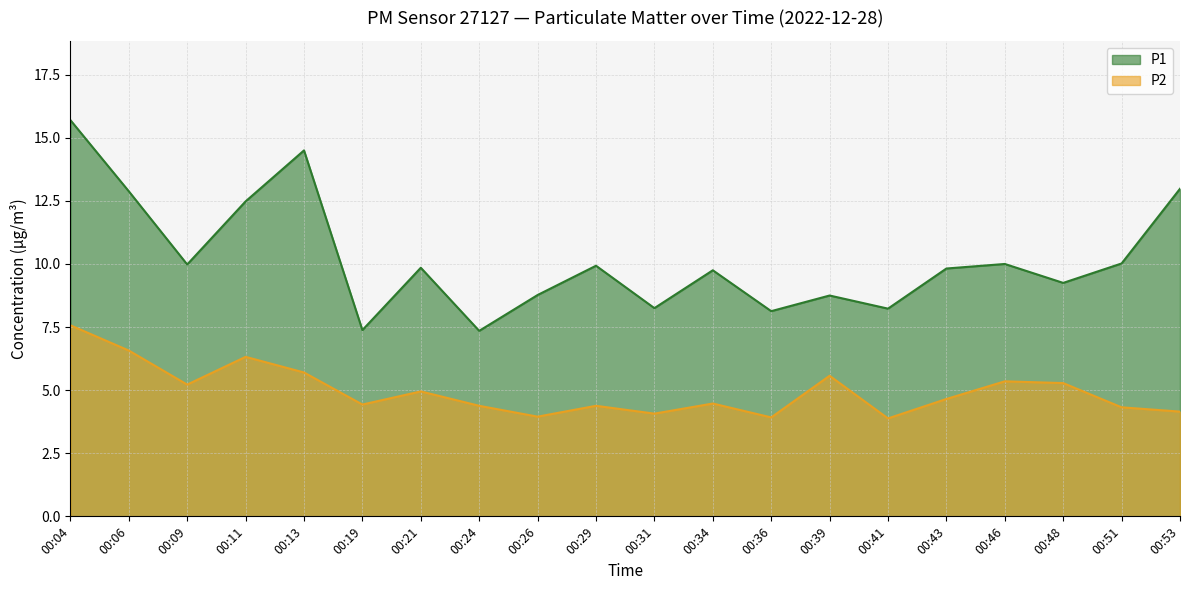

Is the value of P1 at 00:29 greater than the value of P2 at 00:09?

Yes